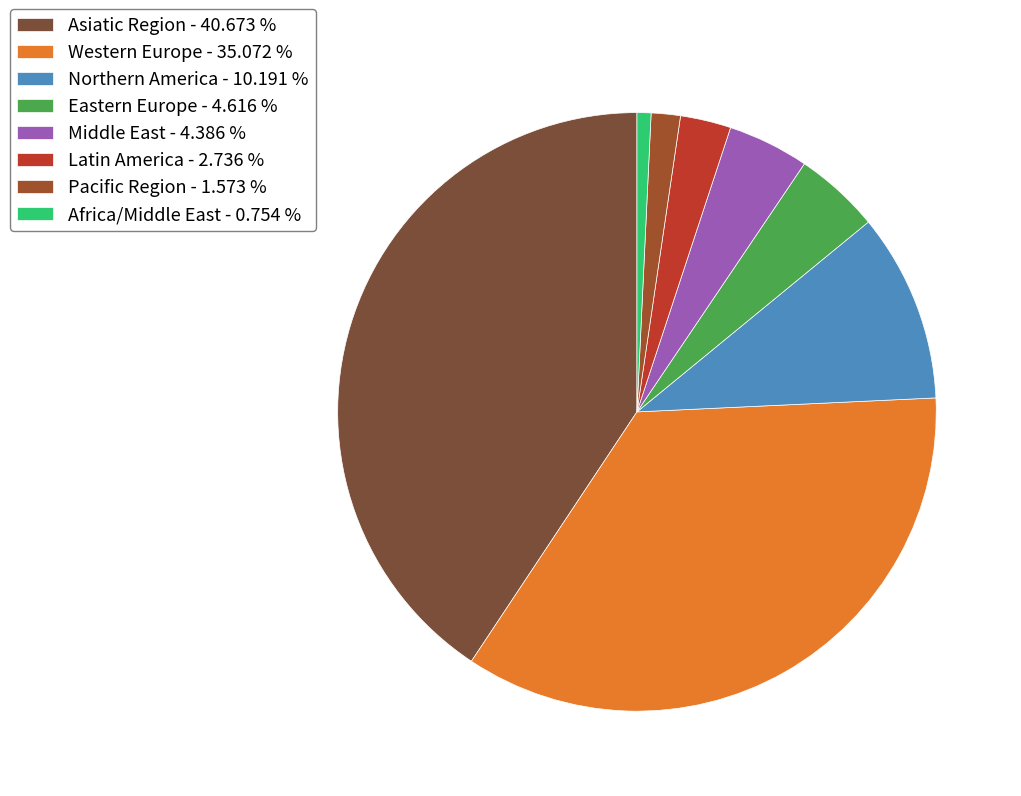

Which category has the smallest portion of the pie?

Africa/Middle East